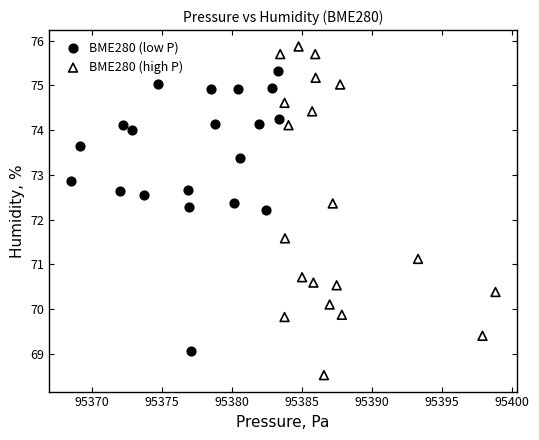

Which series contains the lowest Y value?

BME280 (high P)